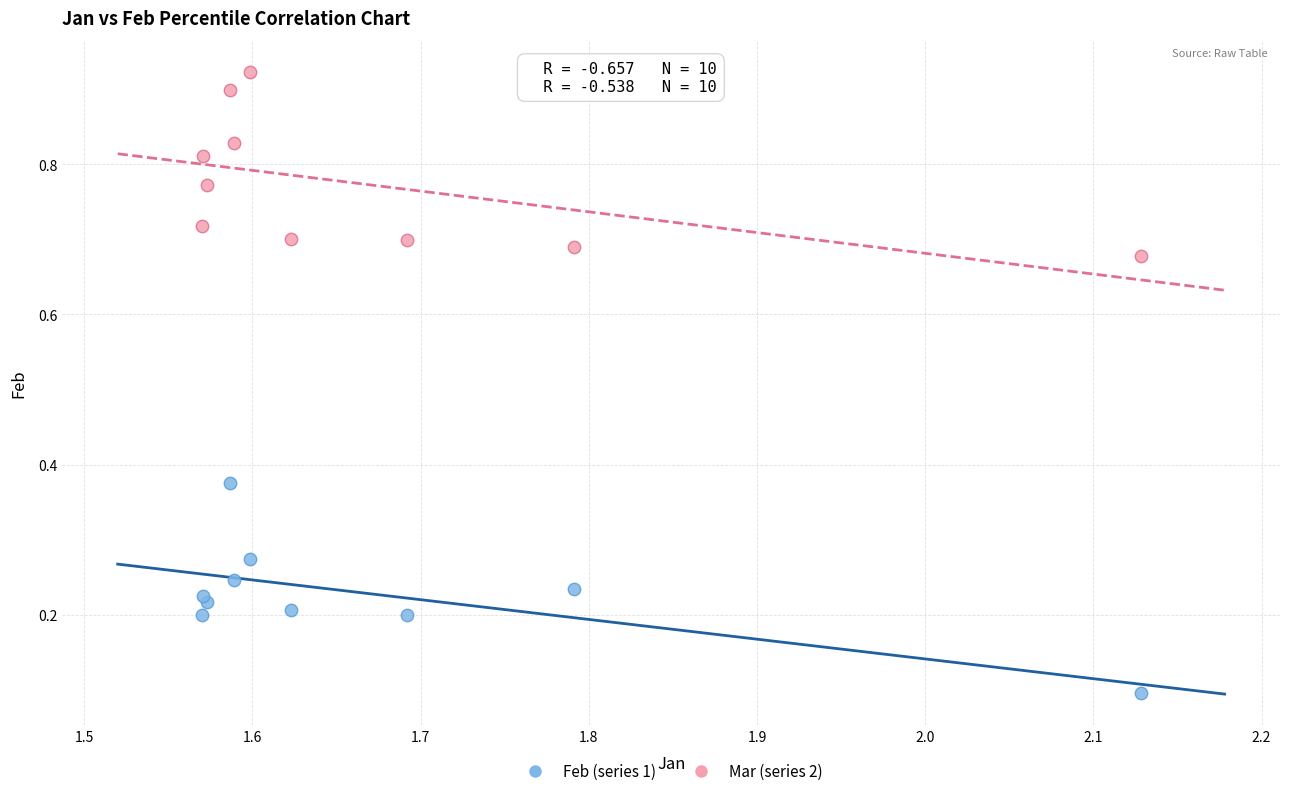

What is the X range (max minus min) for the scatter plot?

0.6